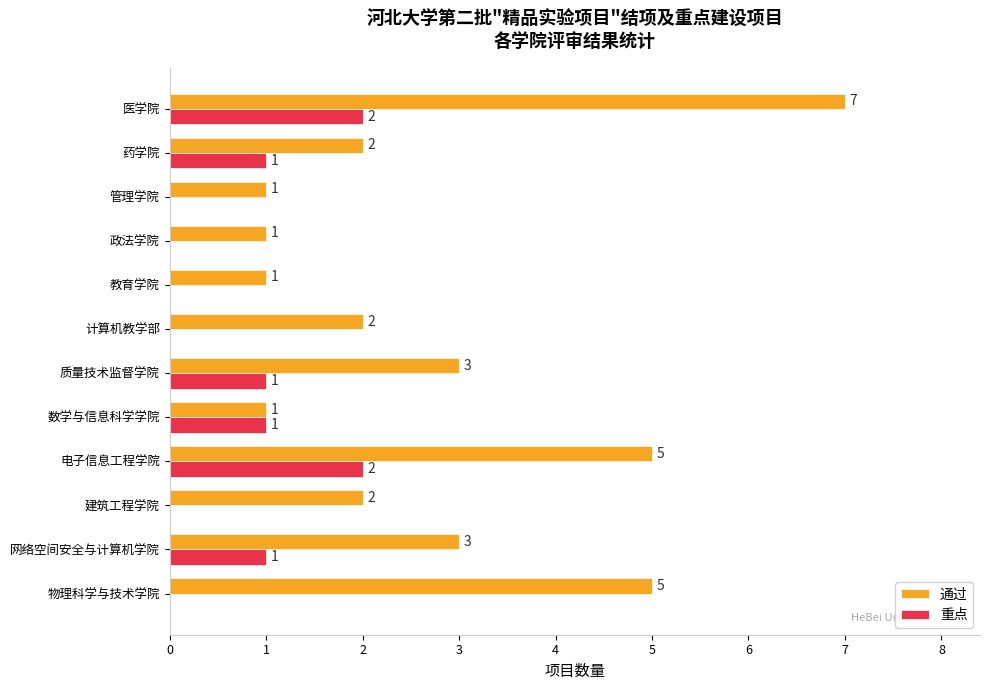

Between 质量技术监督学院 and 药学院, which series saw the biggest shift?

通过